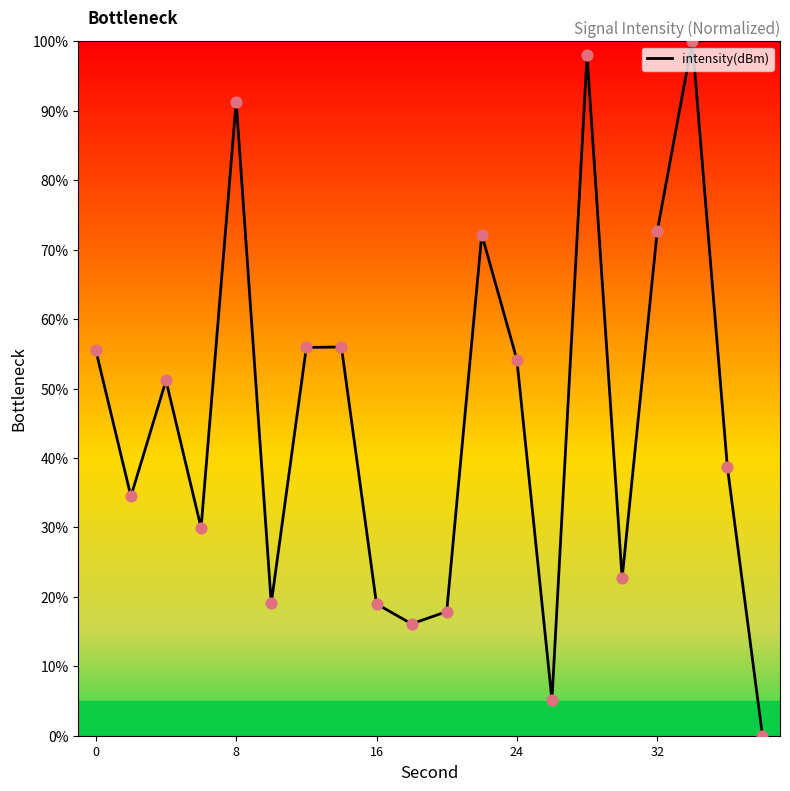

What is the maximum value shown in the chart?

100.0